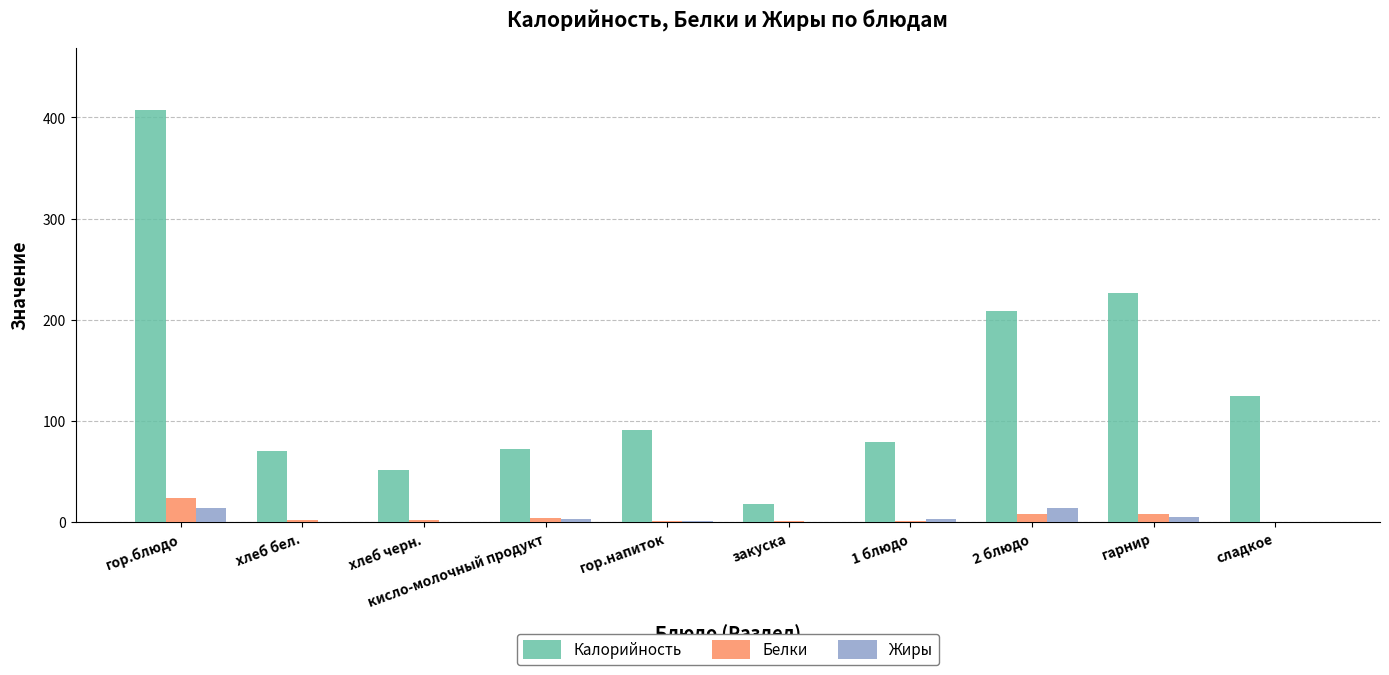

The value of Белки at гор.блюдо is 23.4. True or false?

True